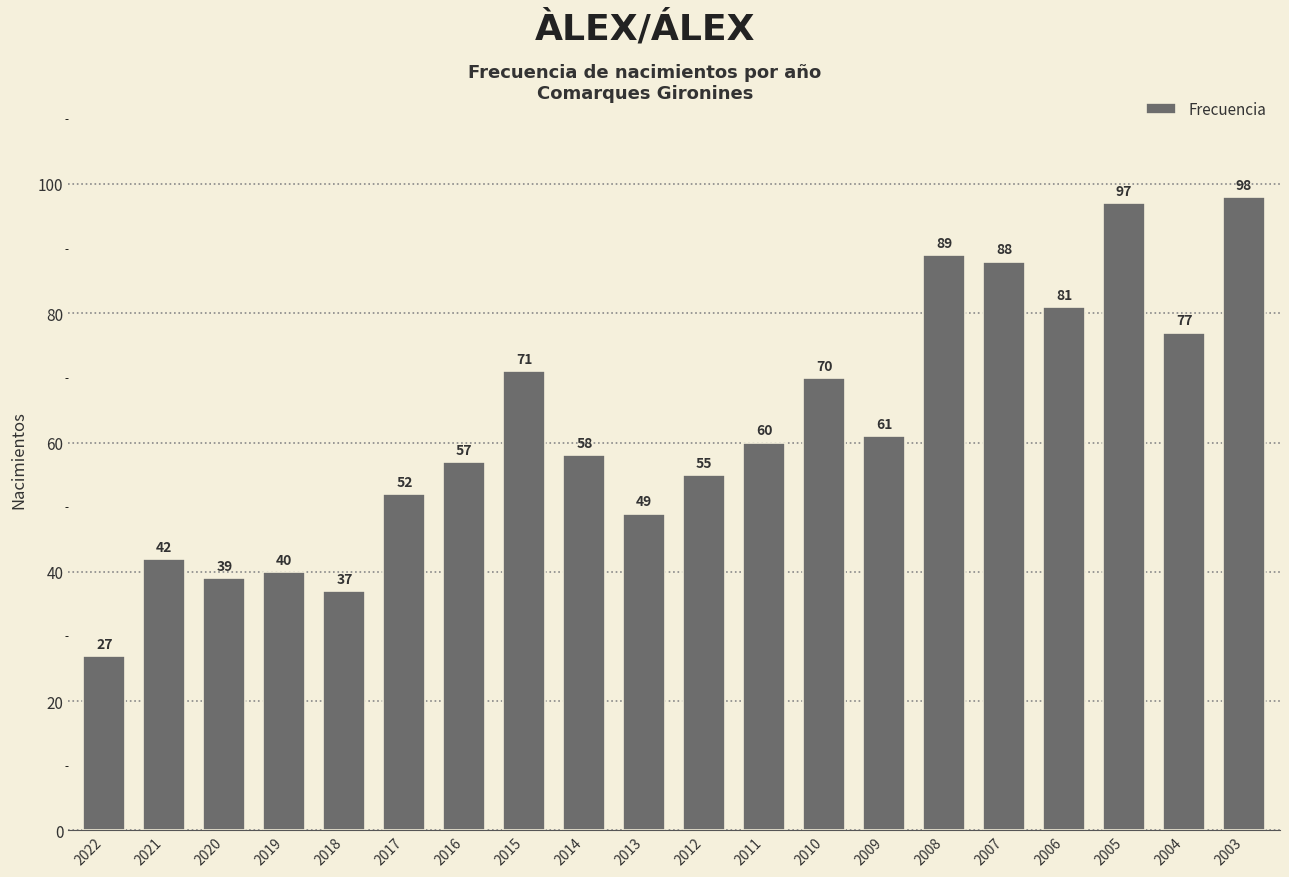

How many values are below 60?

10